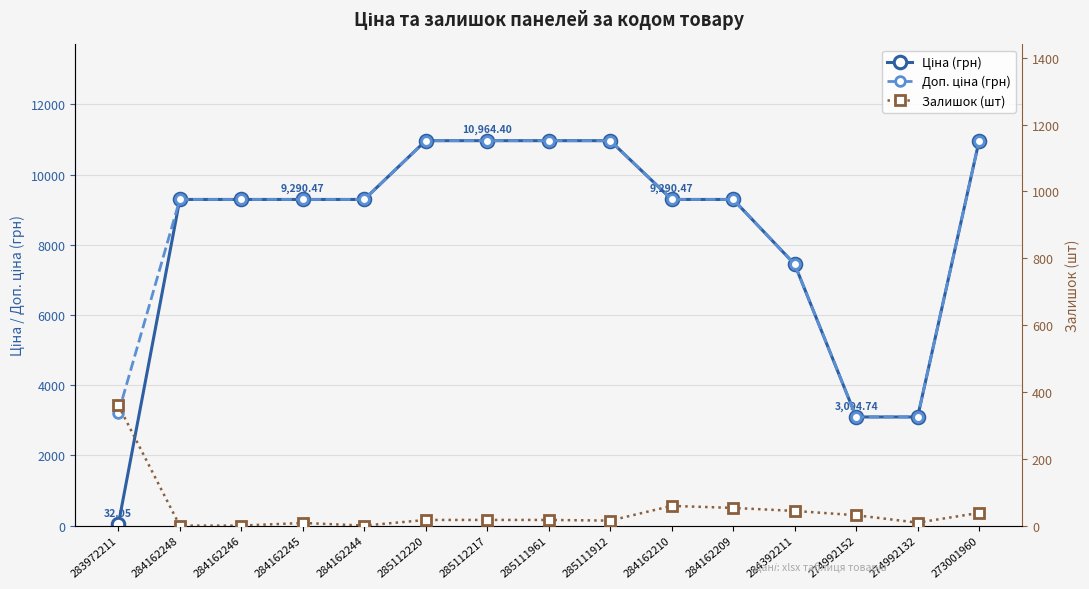

The value of Доп. ціна (грн) at 283972211 is 3205.0. True or false?

True